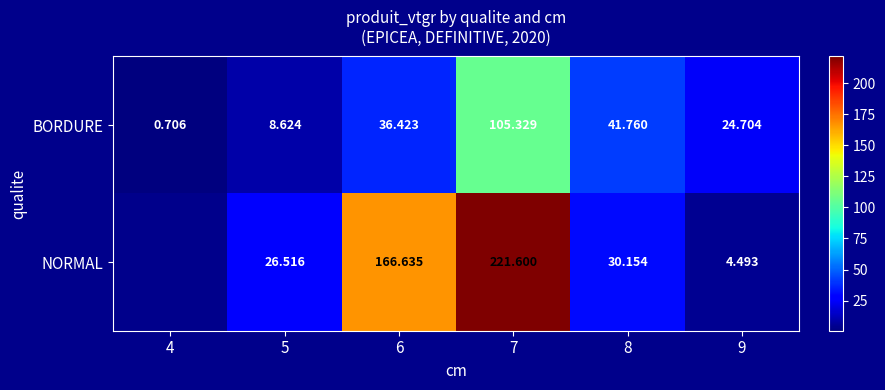

The value of NORMAL at 5 is 26.5. True or false?

True